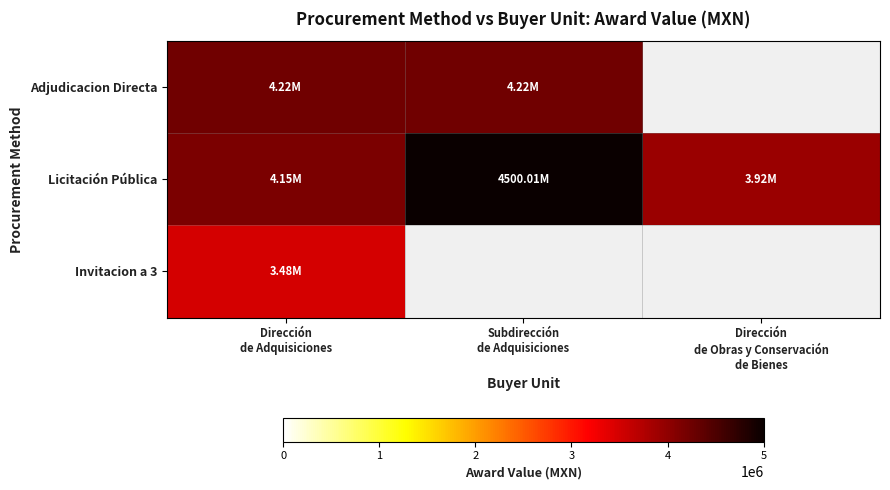

List the series in order of their peak value, highest first.

Licitación Pública, Adjudicacion Directa, Invitacion a 3